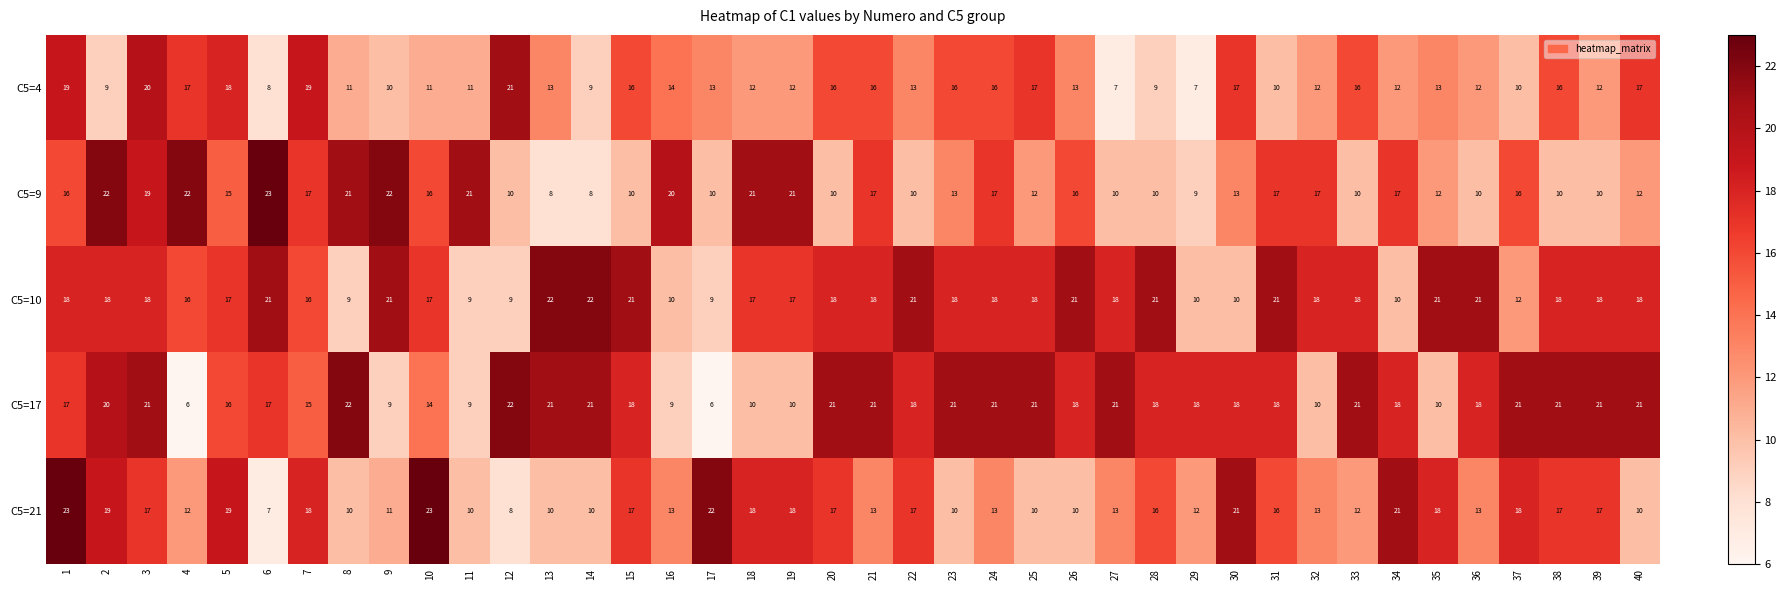

The C5=10 series shows 28 at 36. True or false?

False